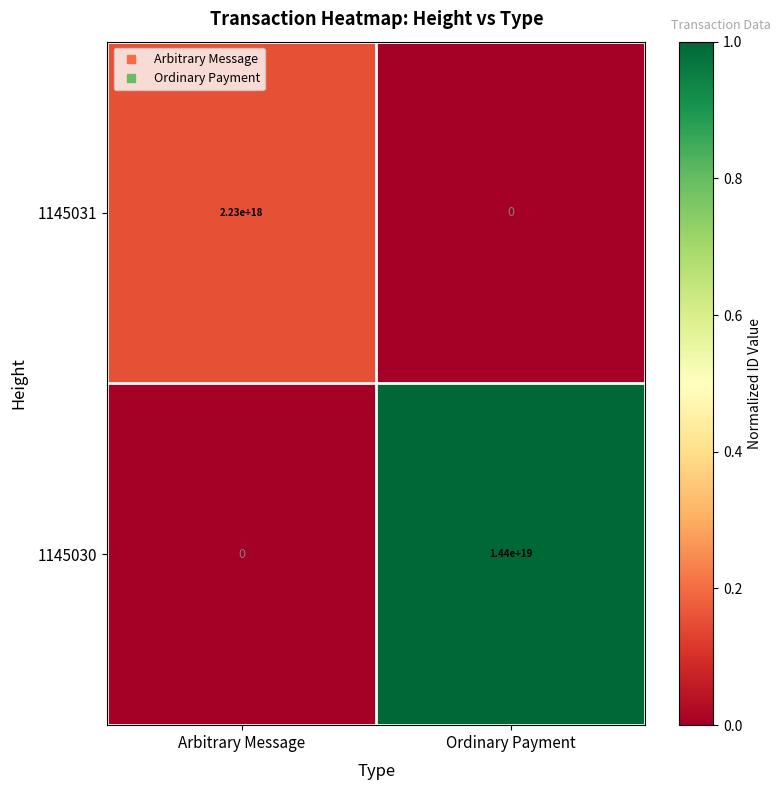

At which label does 1145030 reach its minimum?

Arbitrary Message